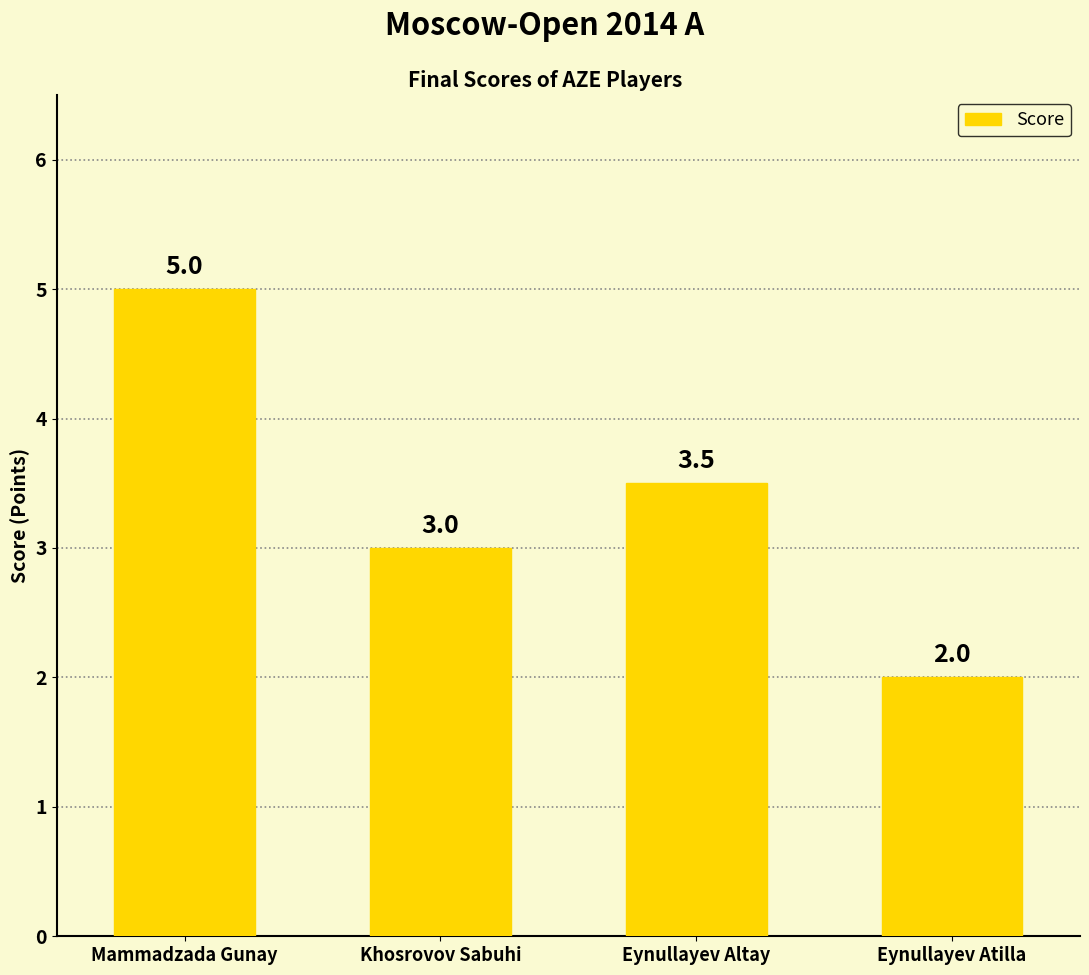

What is the difference between the values at Khosrovov Sabuhi and Eynullayev Altay?

0.5